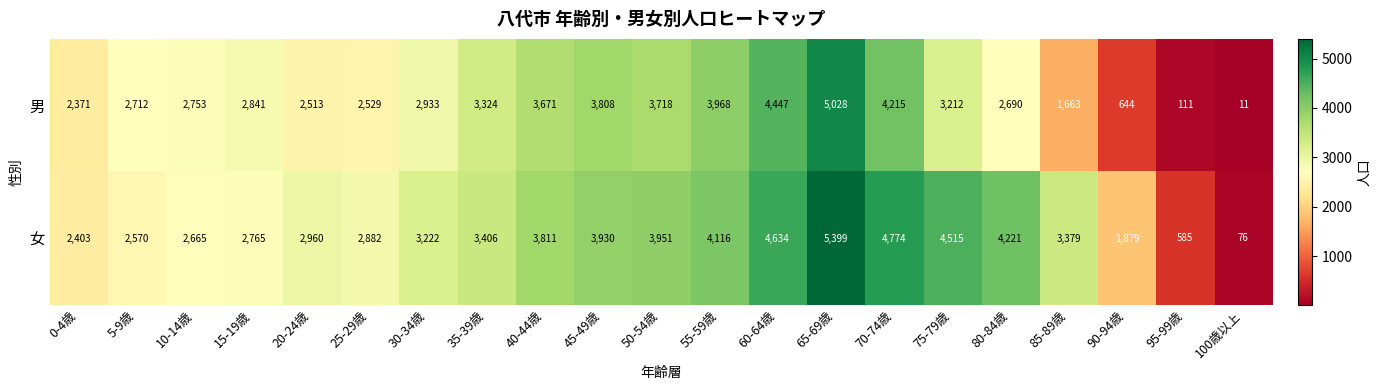

What is the sum of all 男 values?

59162